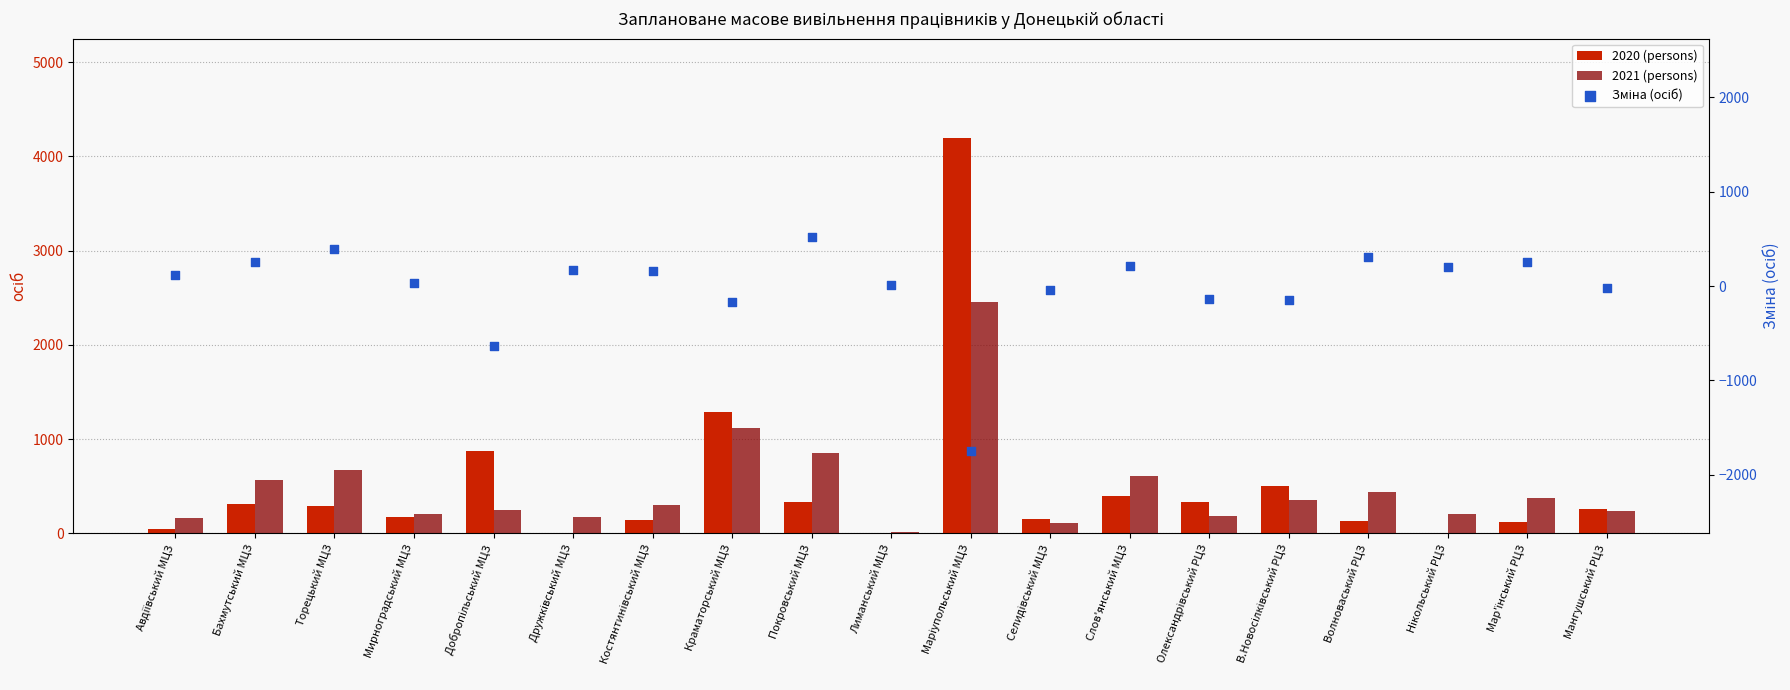

Is the value of Зміна (осіб) at Селидівський МЦЗ greater than the value of 2021 (persons) at Торецький МЦЗ?

No